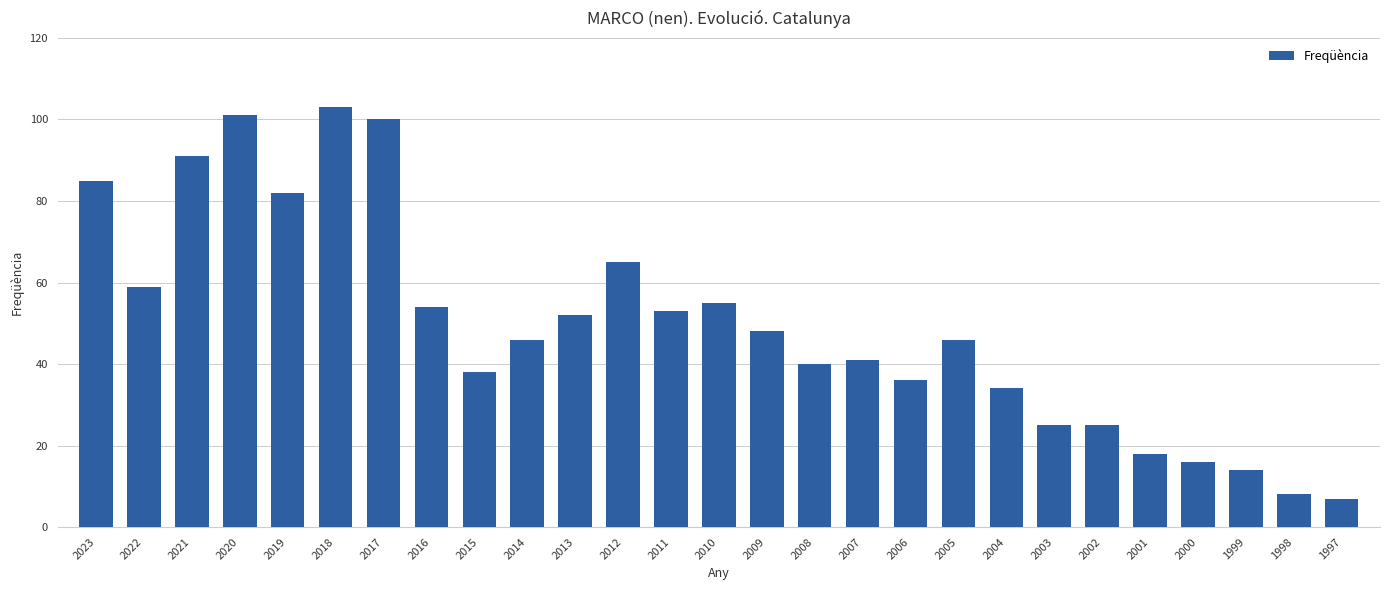

The value at 2019 is 82. True or false?

True